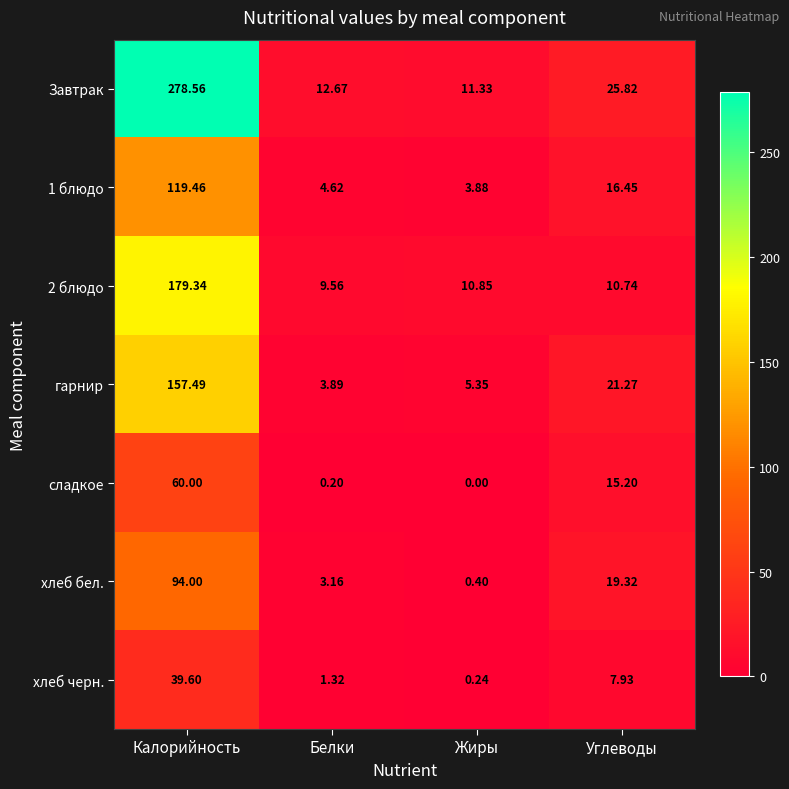

At which label does 1 блюдо first exceed 16?

Калорийность